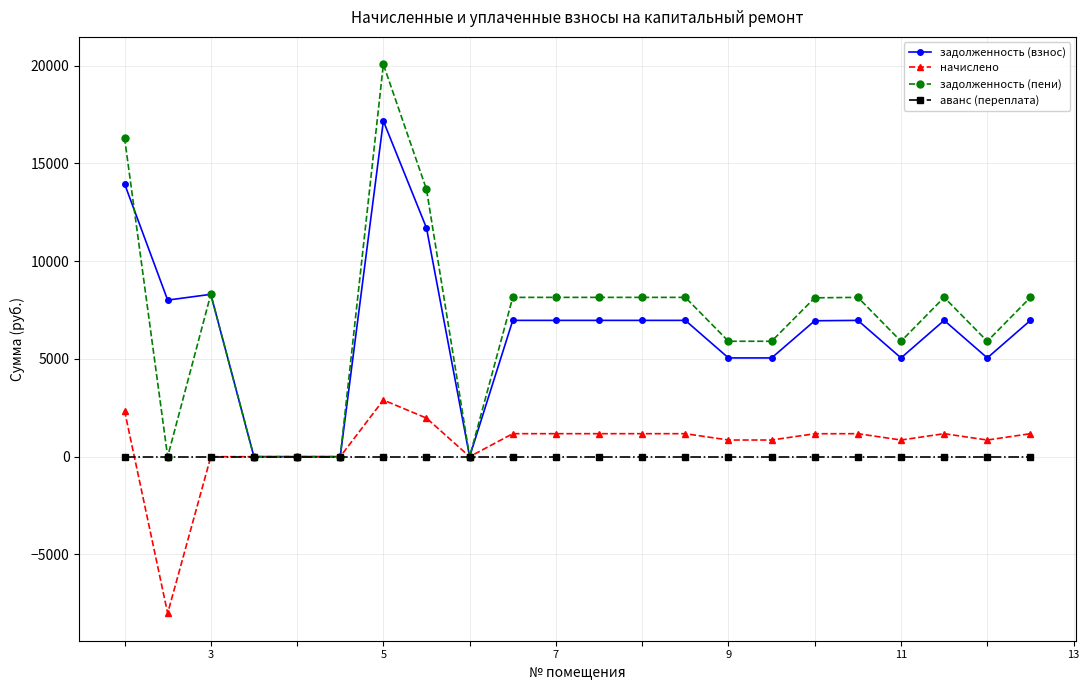

Rank the series by their maximum value, from highest to lowest.

задолженность (пени), задолженность (взнос), начислено, аванс (переплата)